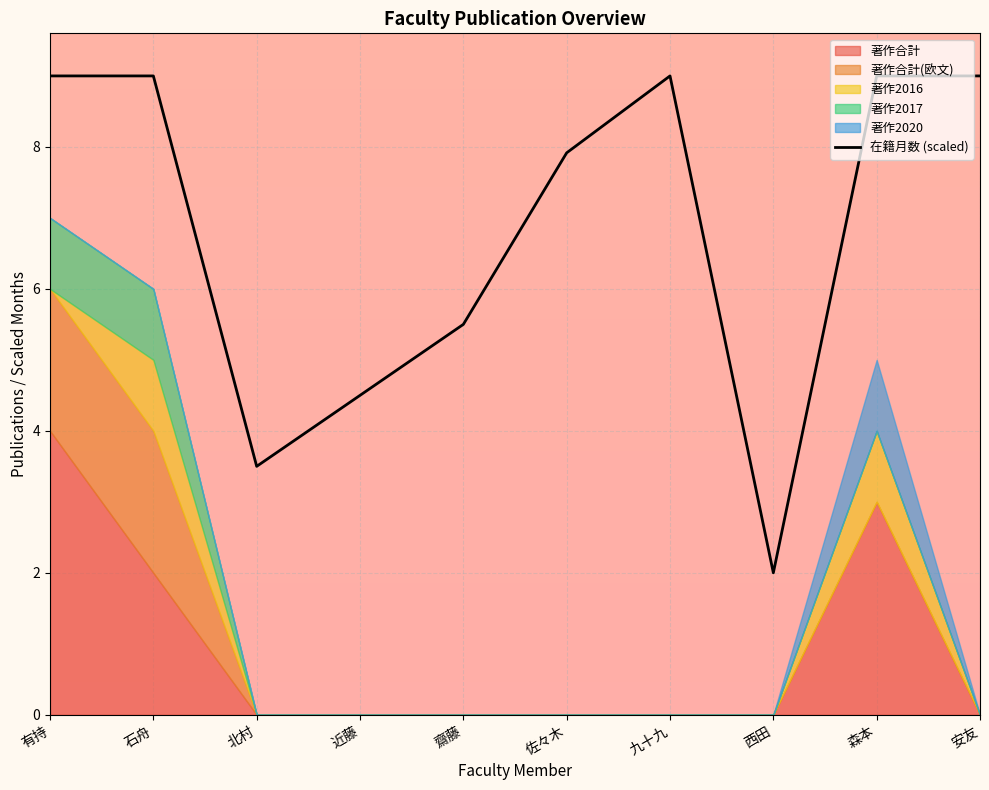

Reading left to right, transcribe all the data shown in this chart.

有持=9.0	石舟=9.0	北村=3.5	近藤=4.5	齋藤=5.5	佐々木=7.9	九十九=9.0	西田=2.0	森本=9.0	安友=9.0